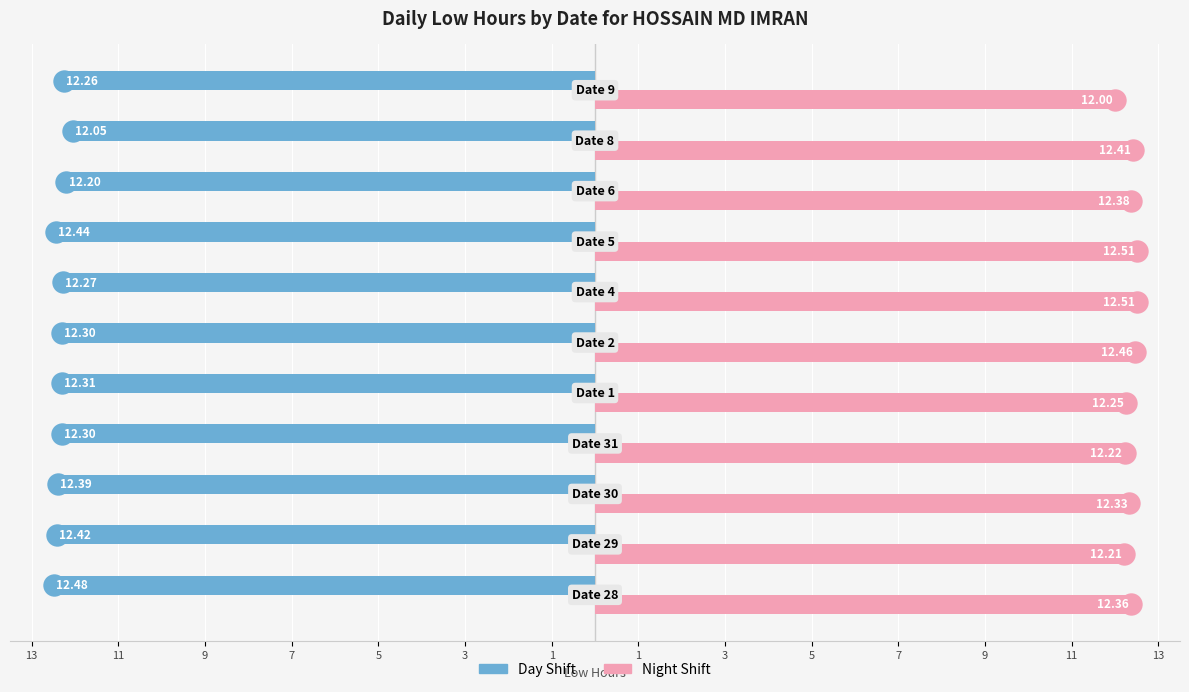

Which series reaches the maximum Y coordinate?

Night Shift